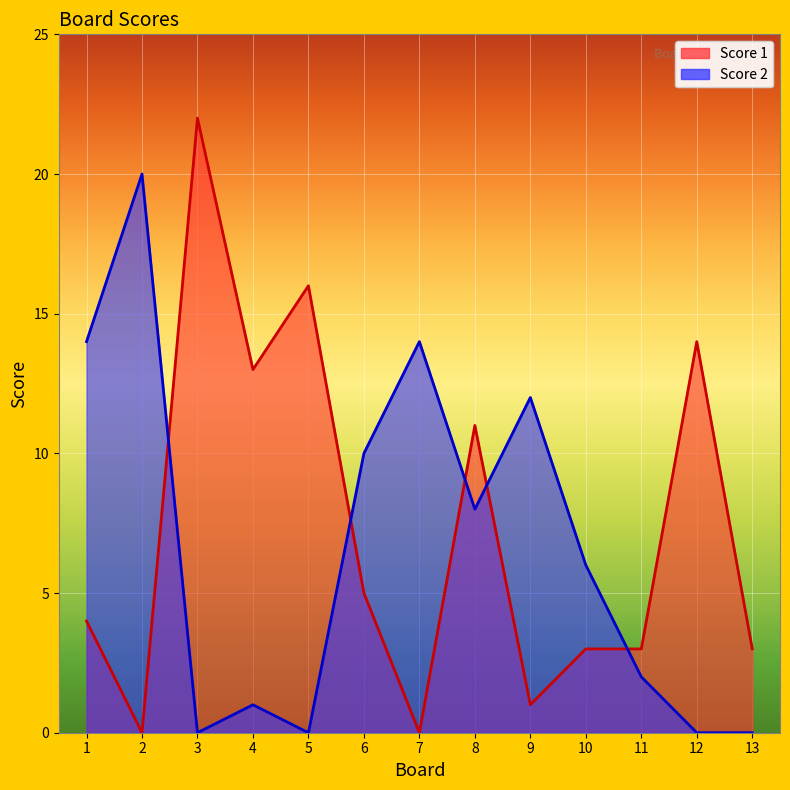

Rank the series by their average value, from highest to lowest.

Score 1, Score 2